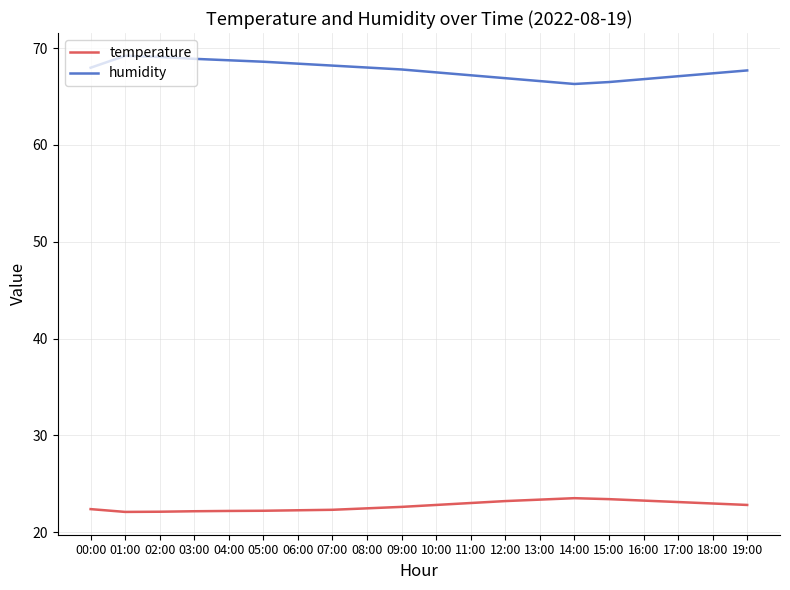

Which series has the largest total across all categories?

humidity